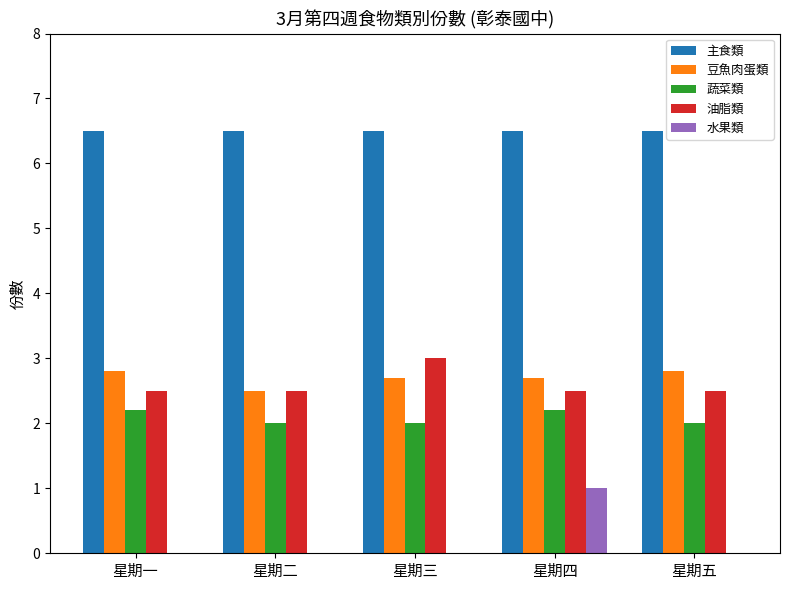

What is the highest value of the 豆魚肉蛋類 series?

2.8